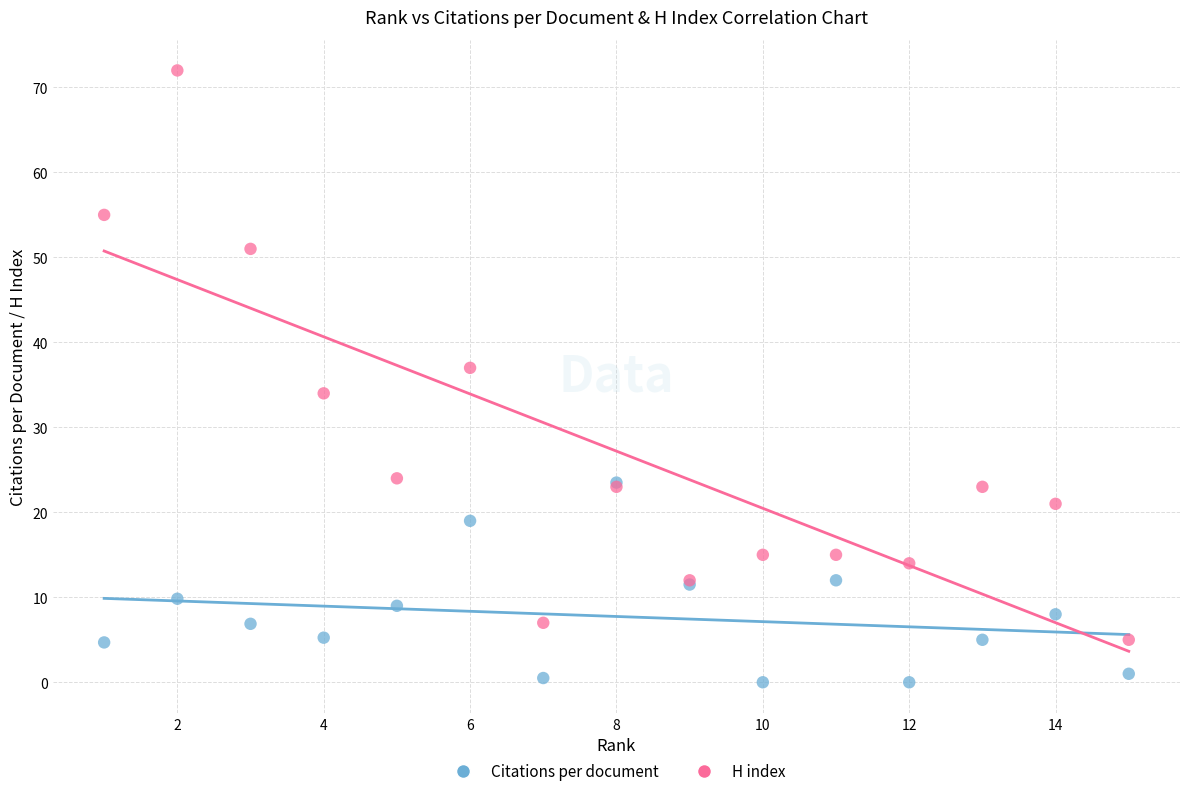

Across all series, what Y value is closest to 36?

37.0